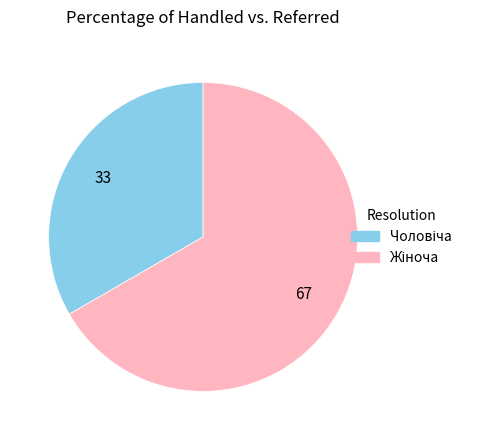

Is there any slice that represents more than half of the pie?

Yes